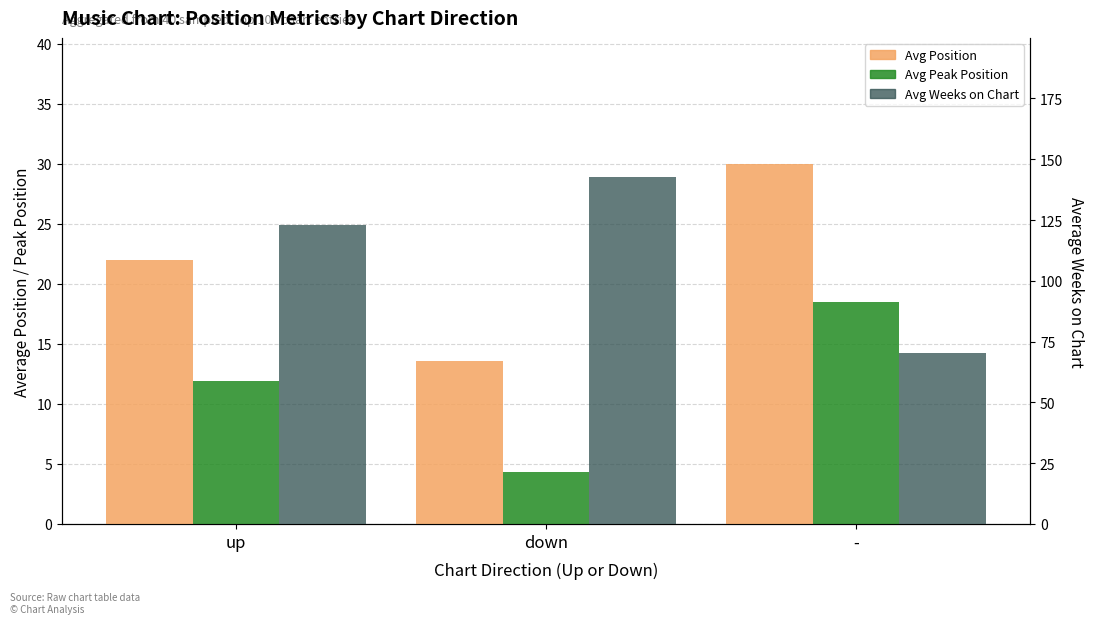

What are all the series names shown in the legend?

Avg Position, Avg Peak Position, Avg Weeks on Chart